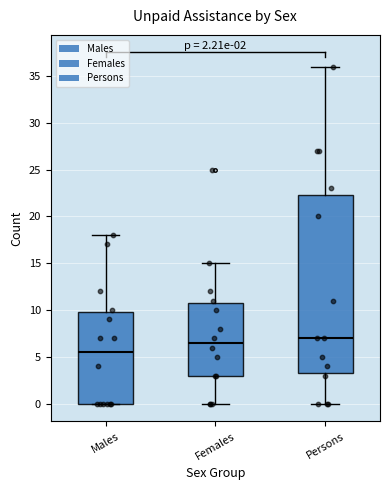

Which box's median line is the highest?

Persons